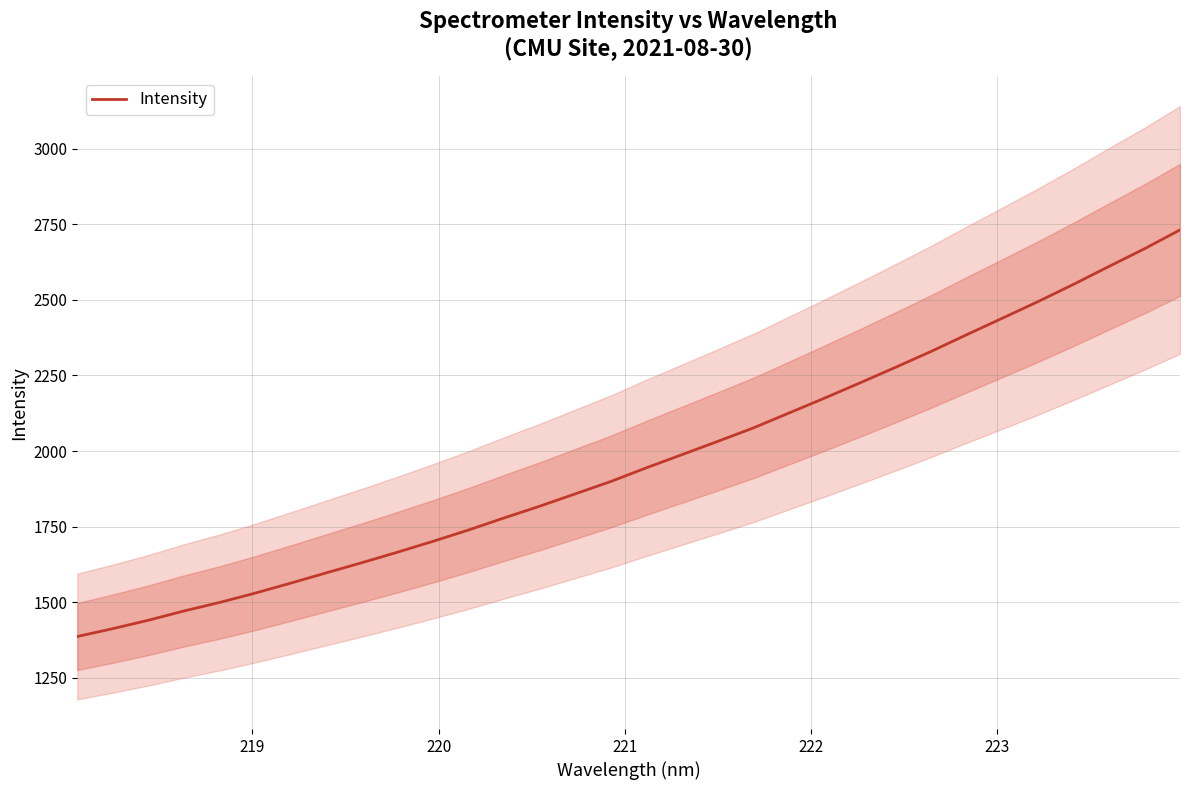

Count the number of values greater than 1944.

16